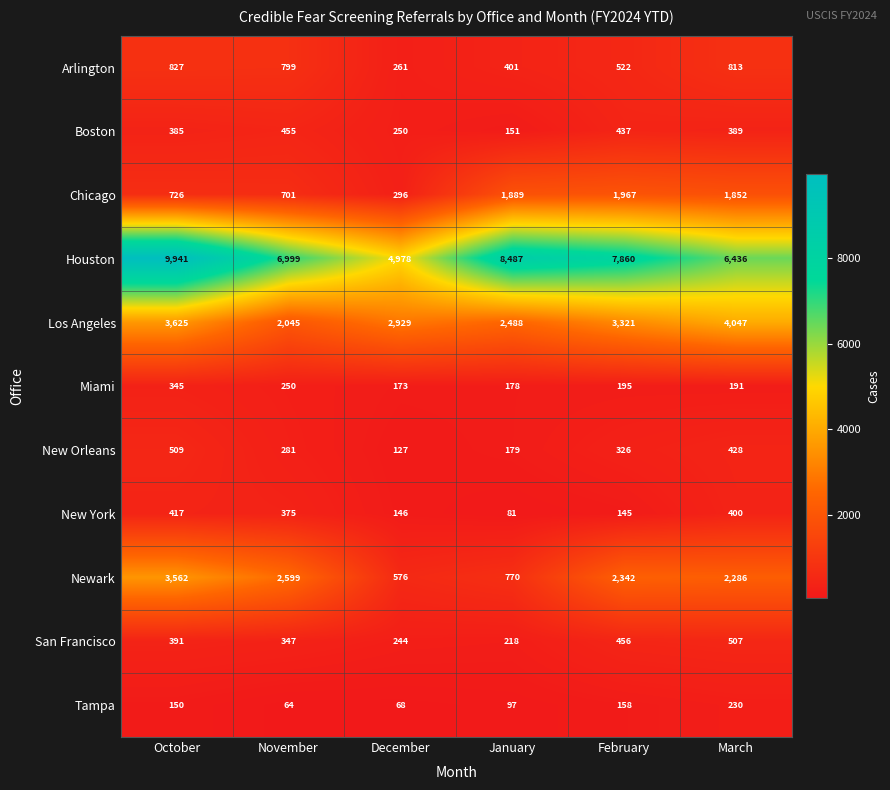

What is the difference between the Los Angeles values at December and February?

392